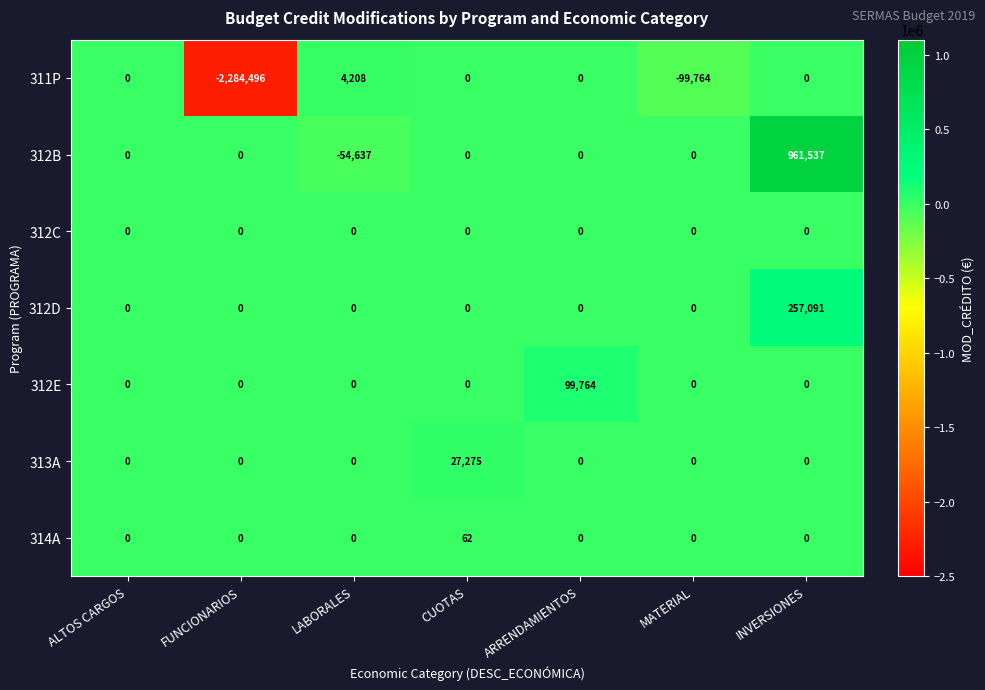

Which label corresponds to the smallest value in the chart?

FUNCIONARIOS